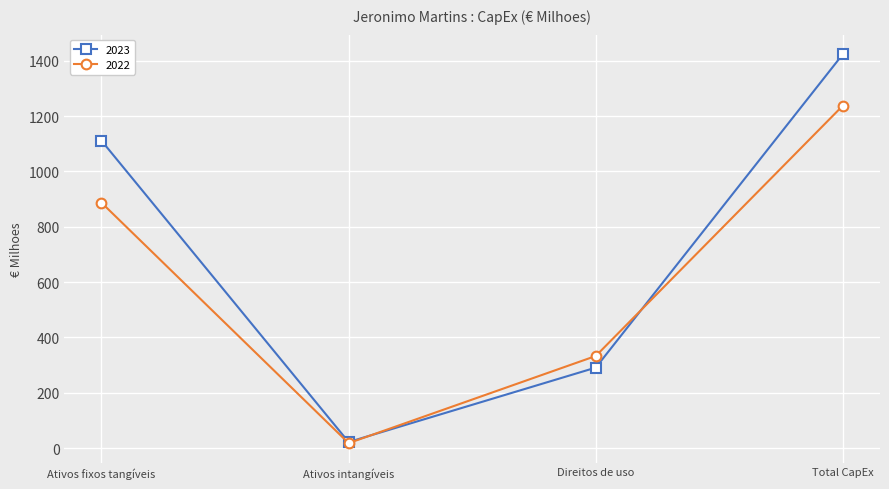

What is the maximum value shown in the chart?

1424